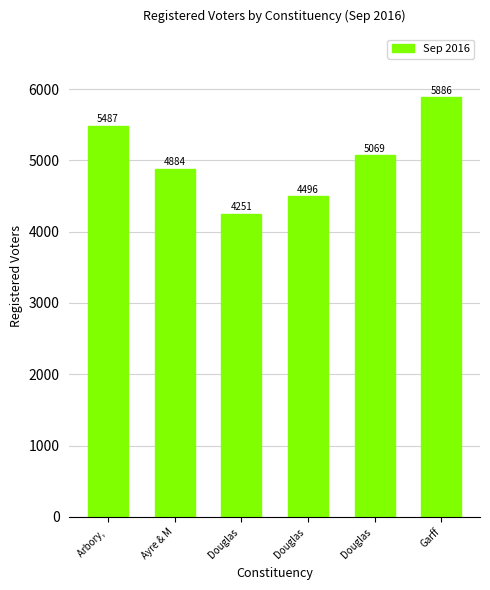

Reading right to left, what are all the values shown in this chart?

5886	5069	4496	4251	4884	5487